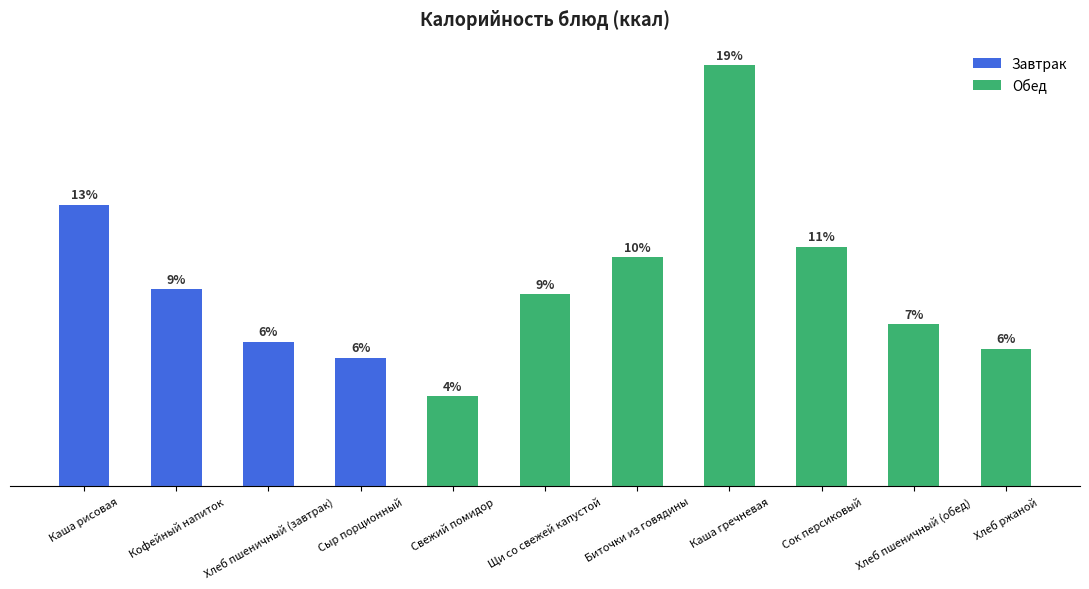

Which category has the lowest value across all series?

Свежий помидор